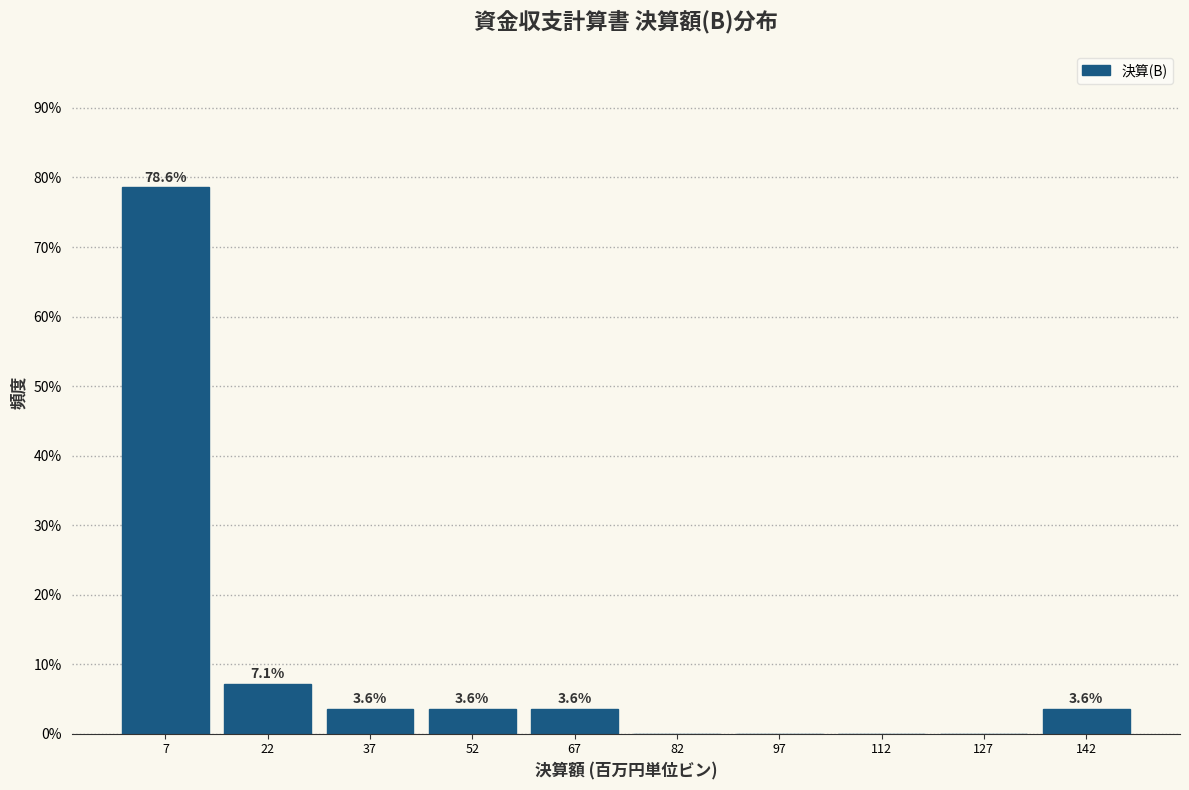

Which range on the x-axis has the tallest bar?

0 to 14